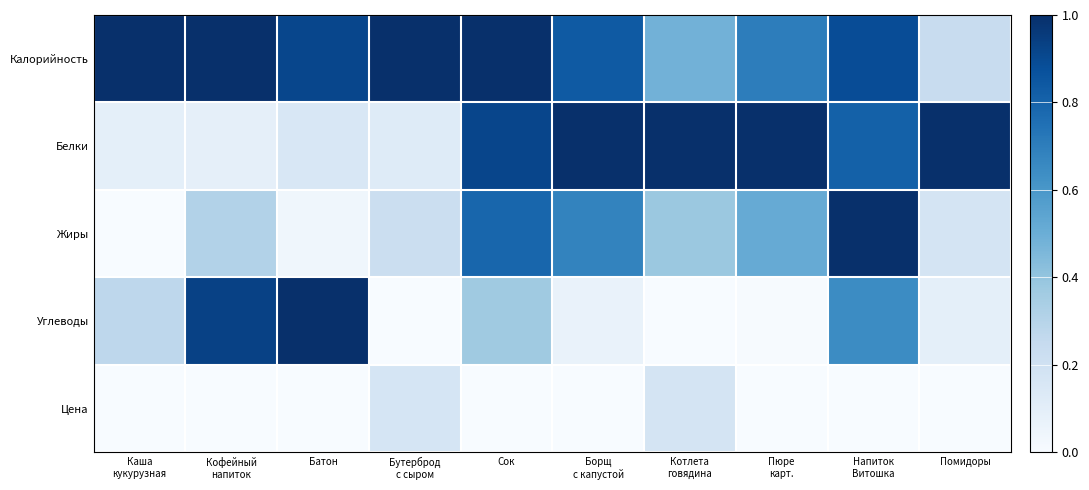

At how many categories does at least one series exceed 0?

10